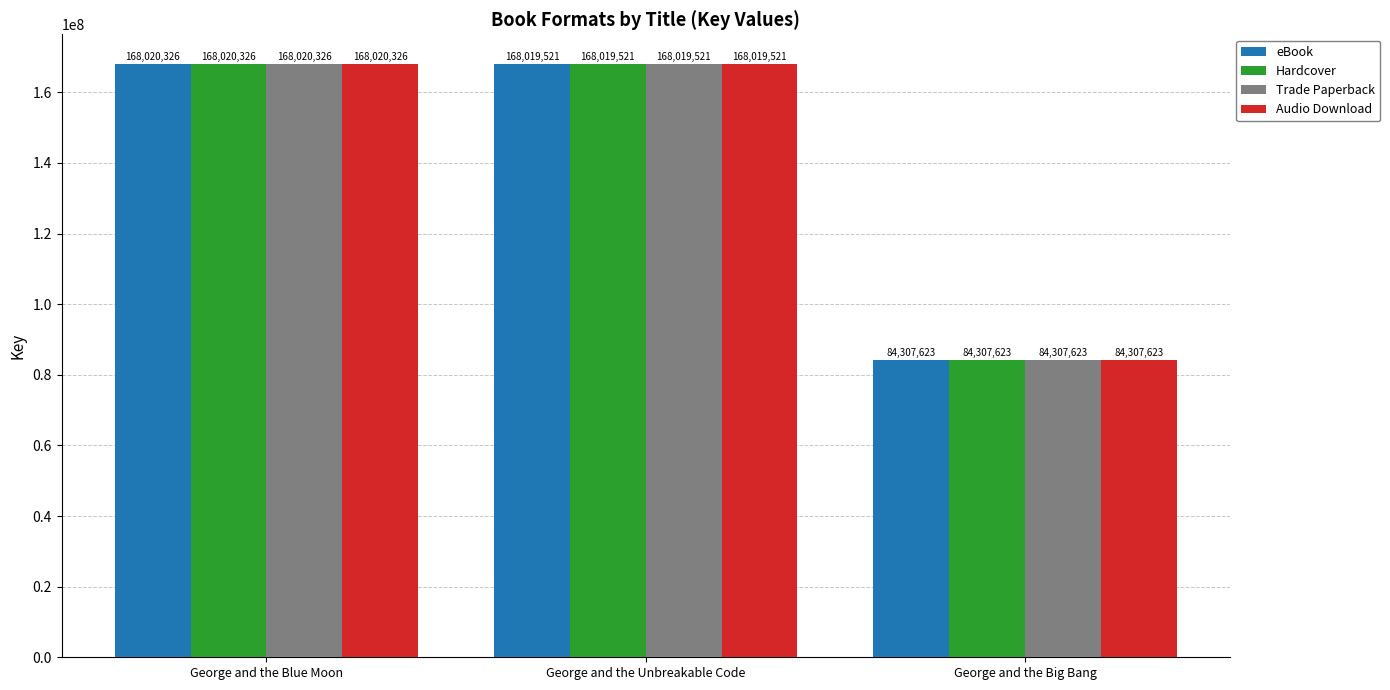

What is the average value of the eBook series?

140115823